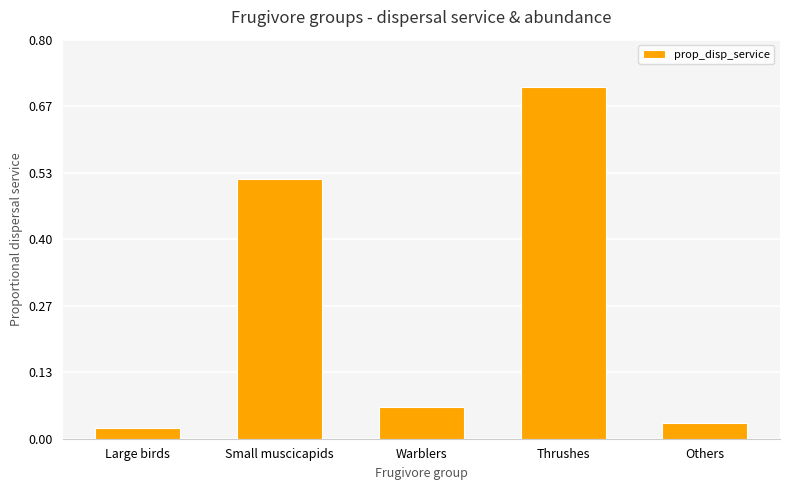

Rank the categories by value from highest to lowest.

Thrushes, Small muscicapids, Warblers, Others, Large birds